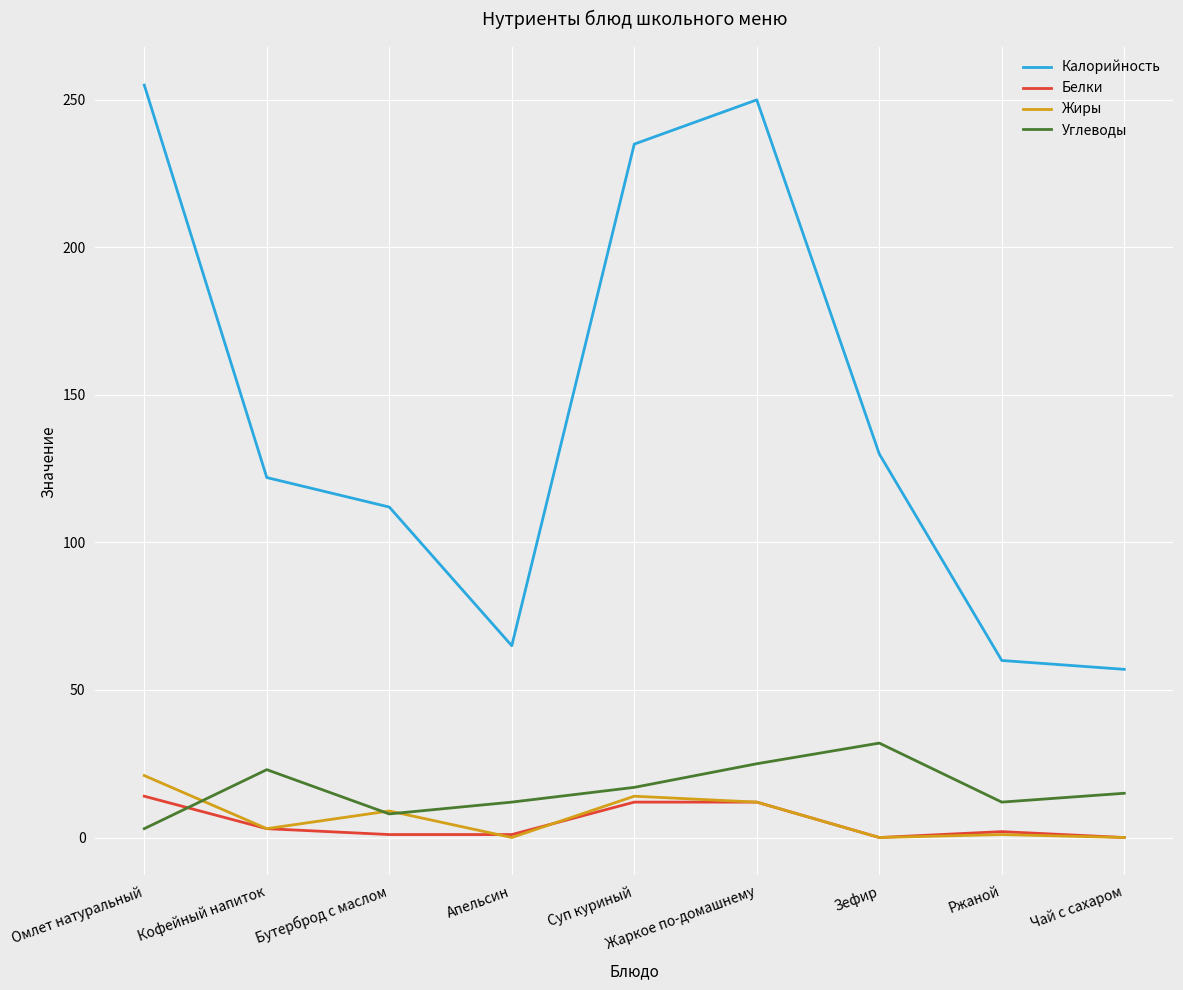

In Жиры, how many points are higher than both neighbors (excluding endpoints)?

3